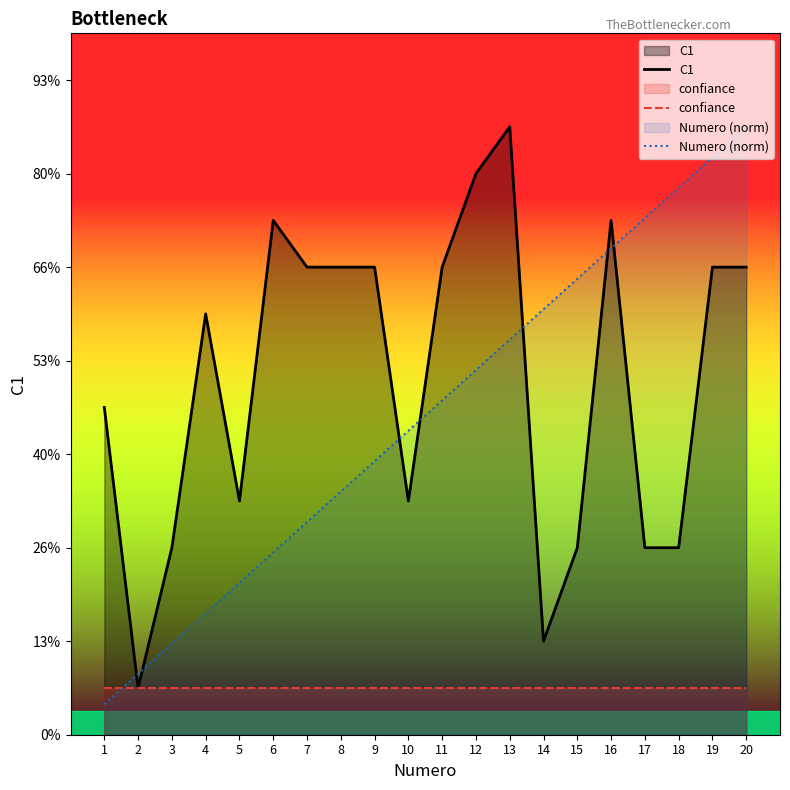

At which label does C1 reach its minimum?

2